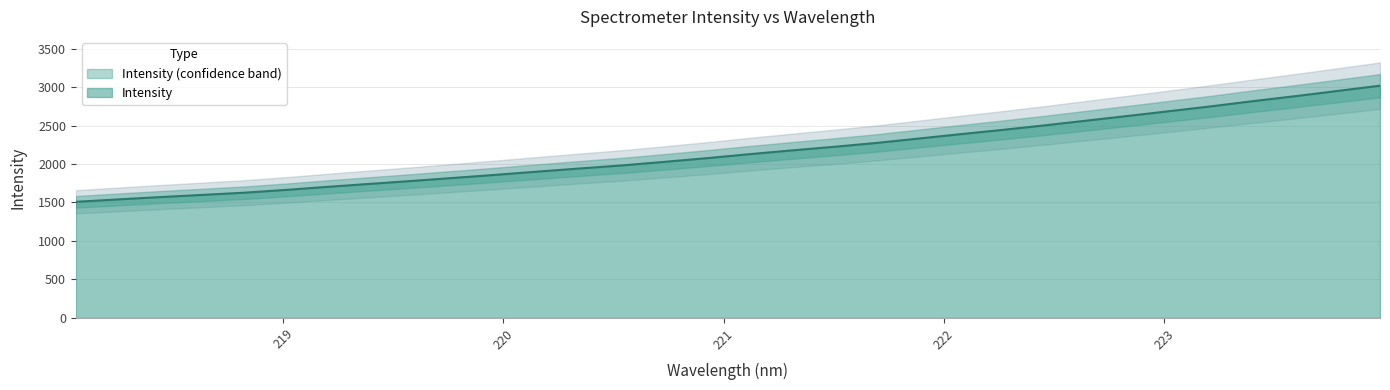

Rank the categories by value from highest to lowest.

223.9802, 223.7895, 223.5987, 223.408, 223.2172, 223.0264, 222.8355, 222.6447, 222.4538, 222.263, 222.0721, 221.8812, 221.6902, 221.4993, 221.3083, 221.1174, 220.9264, 220.7354, 220.5444, 220.3533, 220.1623, 219.9712, 219.7801, 219.589, 219.3979, 219.2067, 219.0156, 218.8244, 218.6332, 218.442, 218.2508, 218.0596